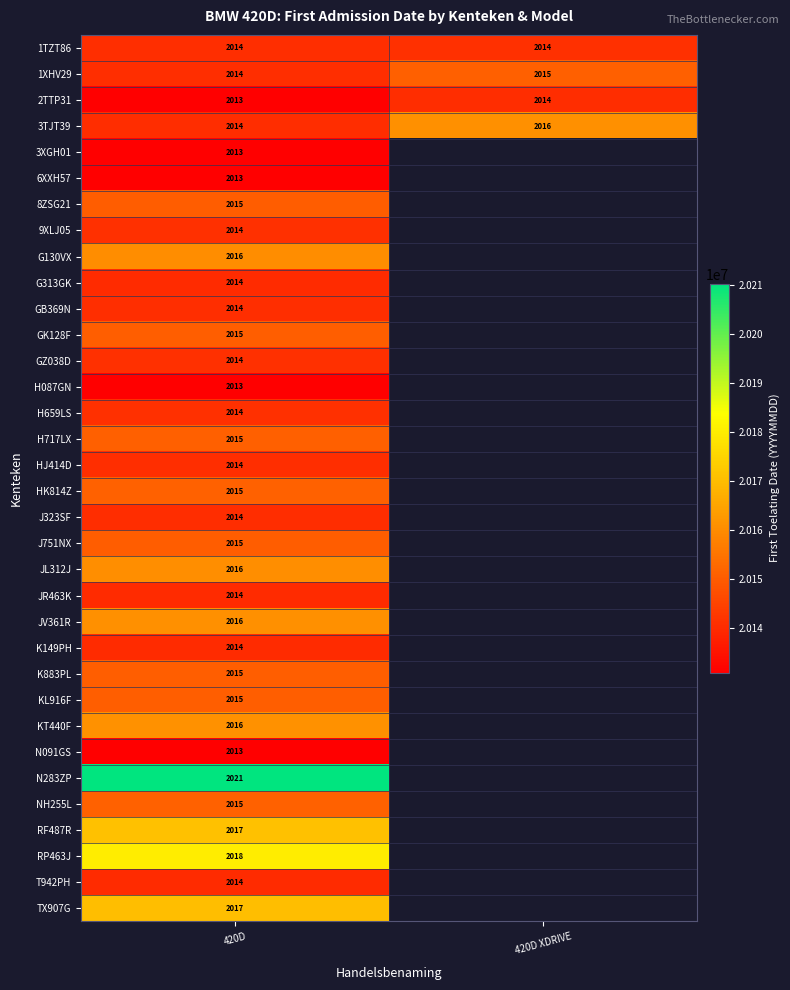

True or false: JV361R has a value of 2016 at 420D.

True